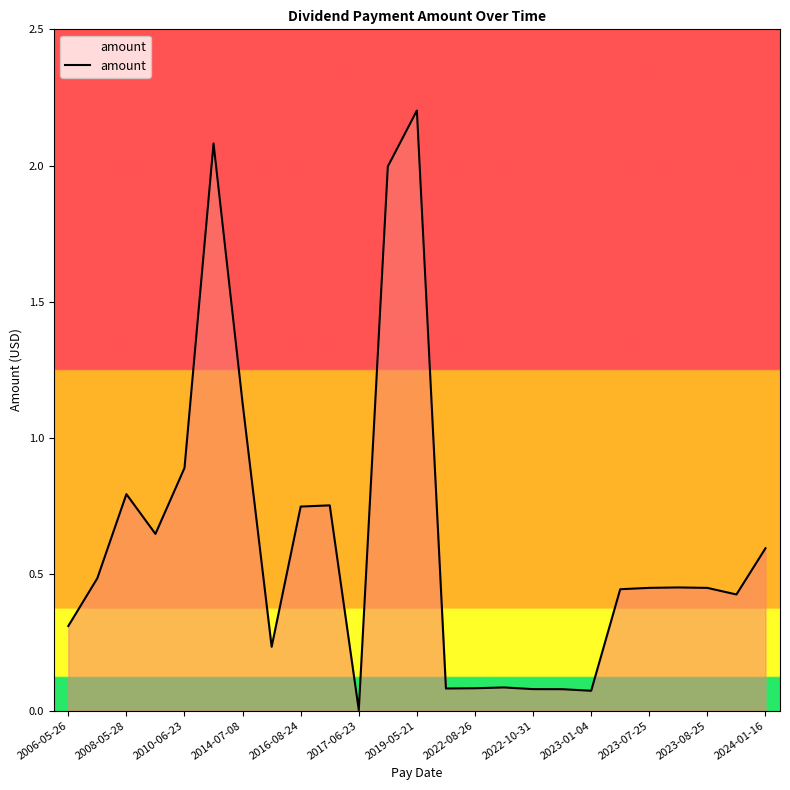

True or false: there are more than 0 points higher than both neighbors.

True